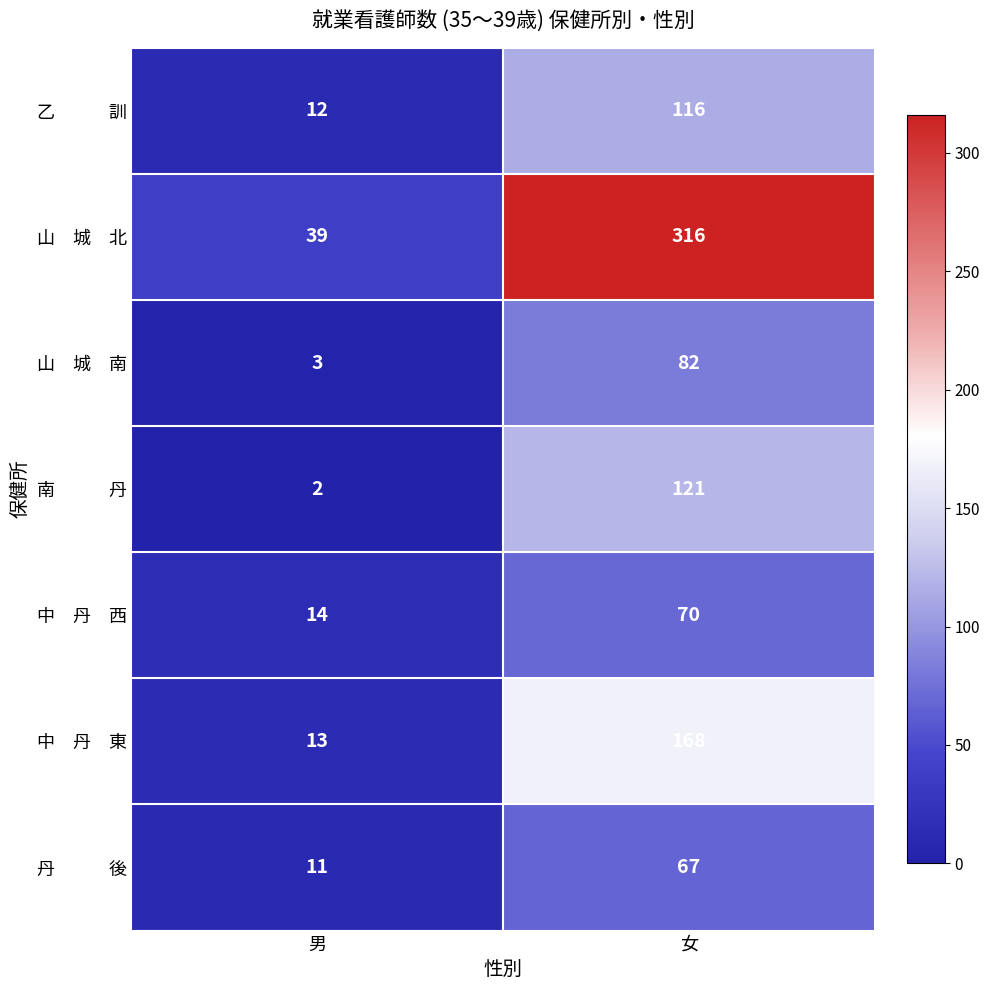

What is the difference between the highest and lowest values at 男?

37